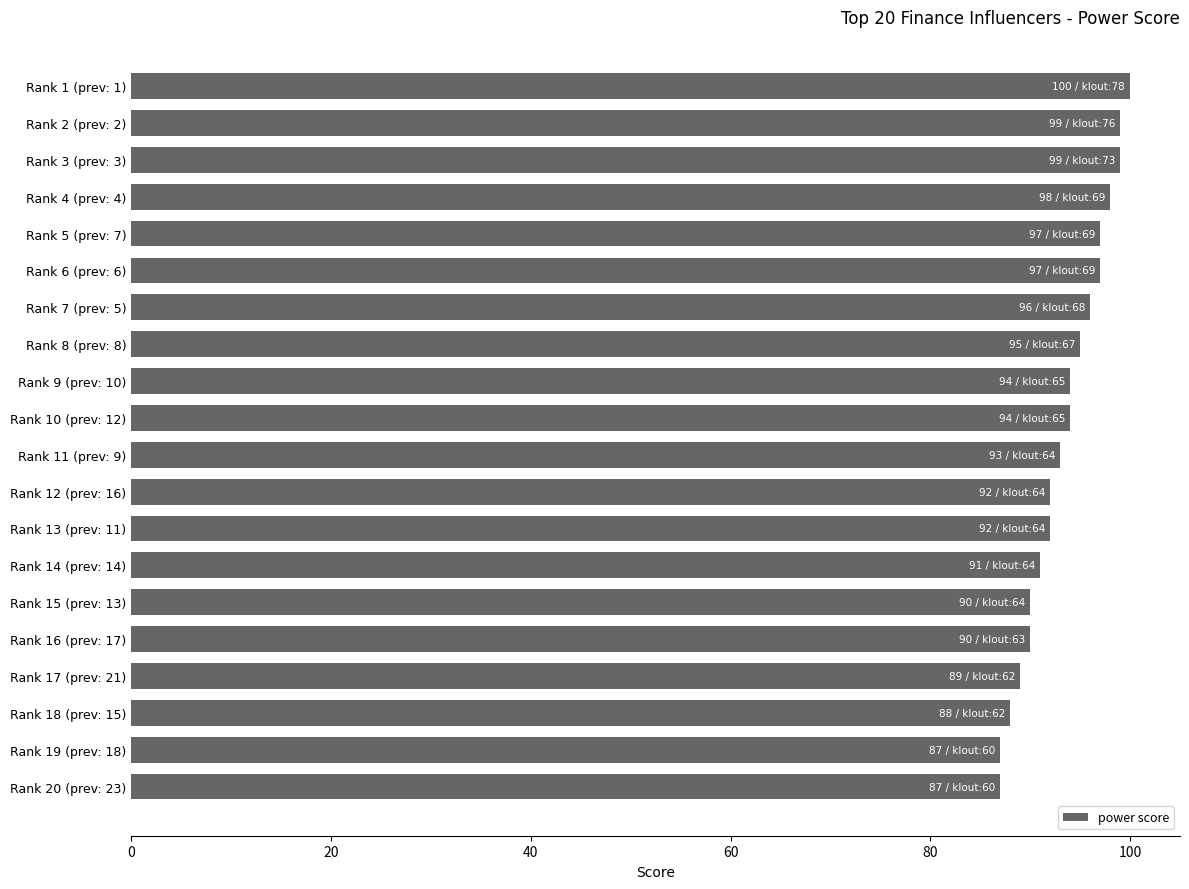

True or false: the data shows 133 at Rank 15 (prev: 13).

False